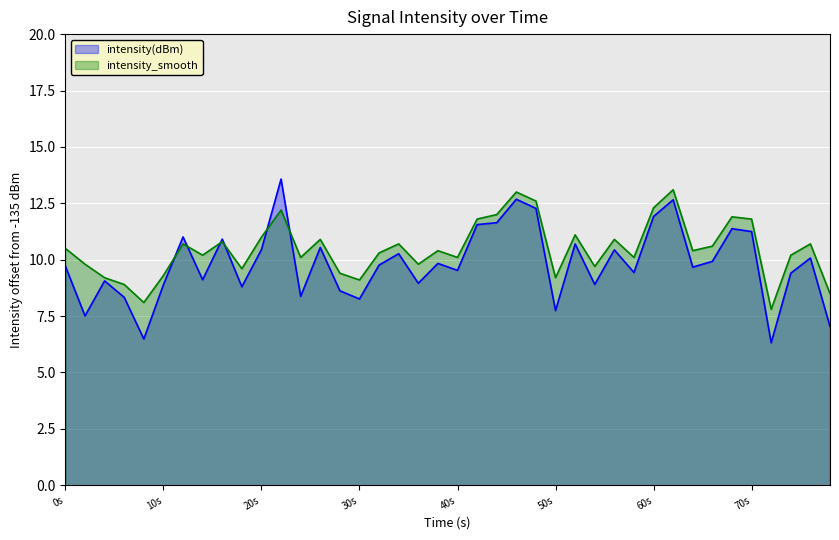

How many lines are shown in the chart?

2